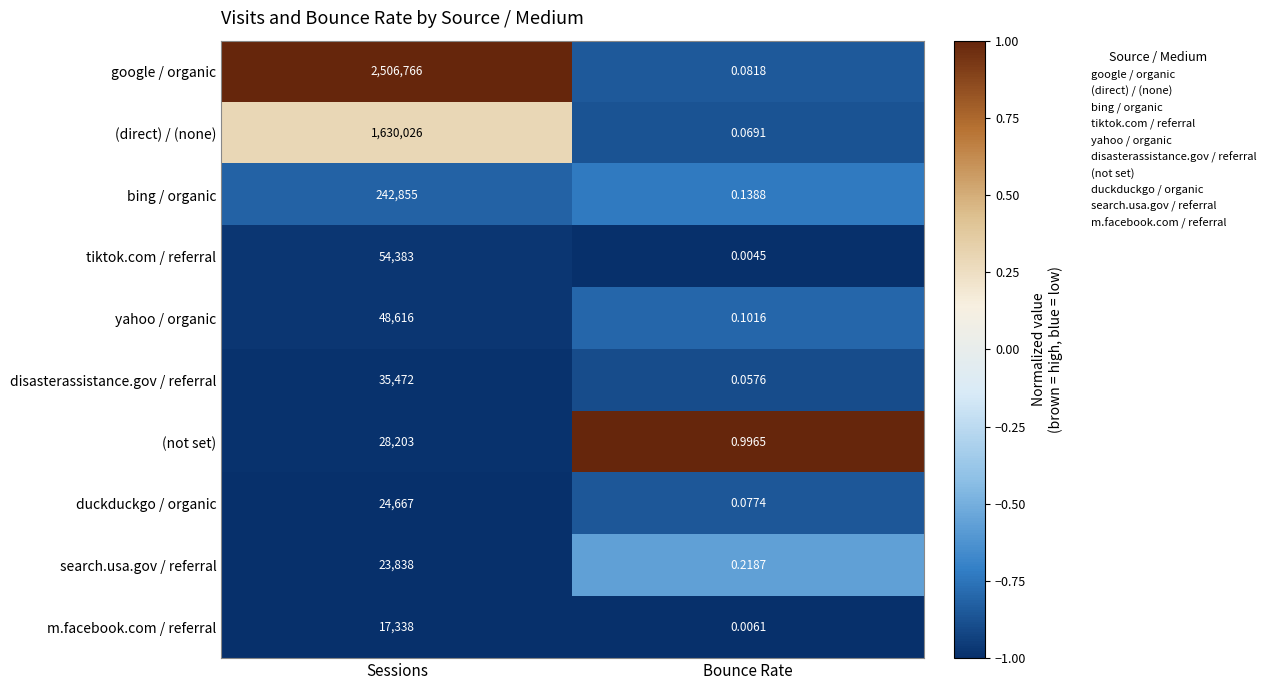

Between Sessions and Bounce Rate, which series saw the biggest shift?

google / organic